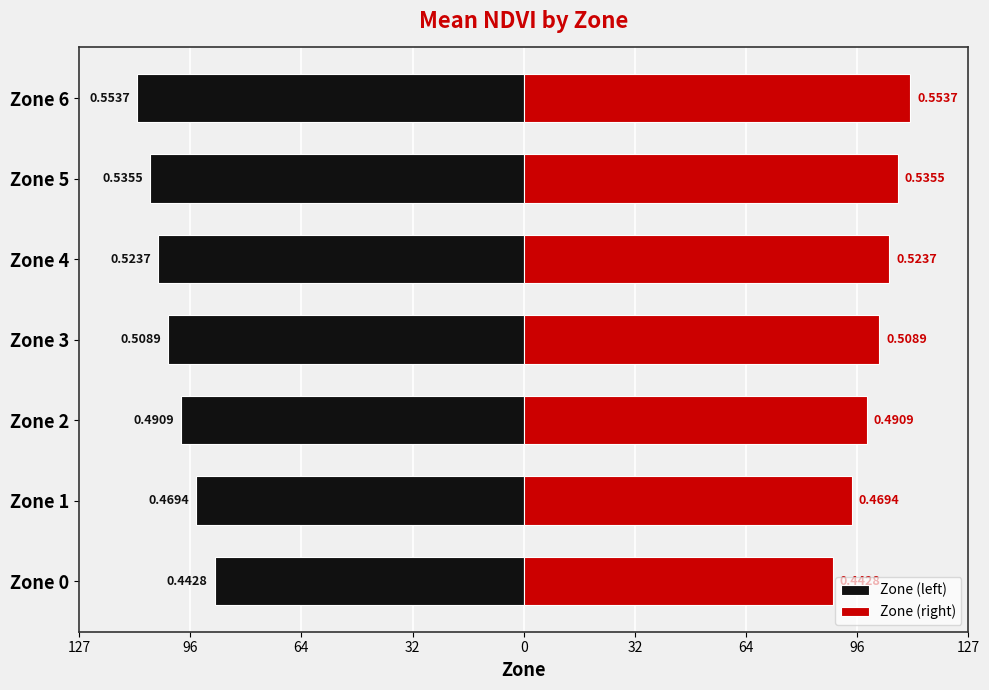

Is it true that Zone (right) equals 110.7 at Zone 6?

True